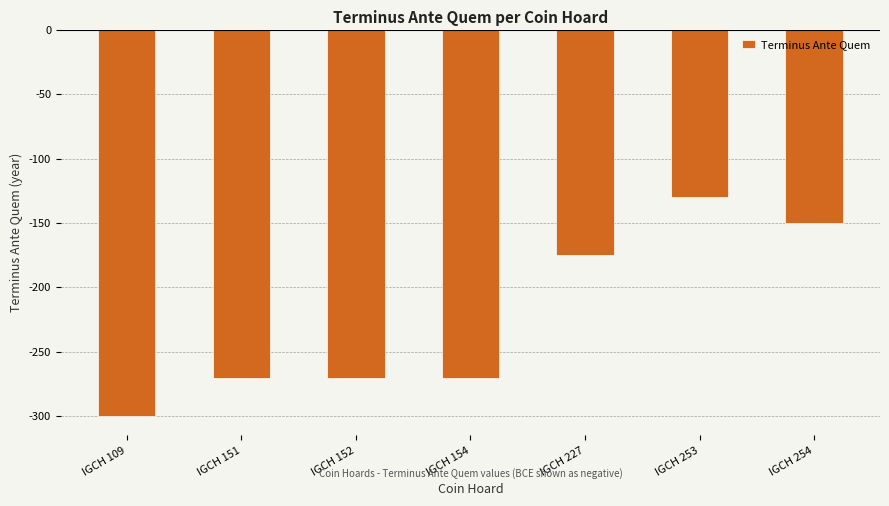

Reading left to right, list all the values displayed in this chart.

-300	-270	-270	-270	-175	-130	-150